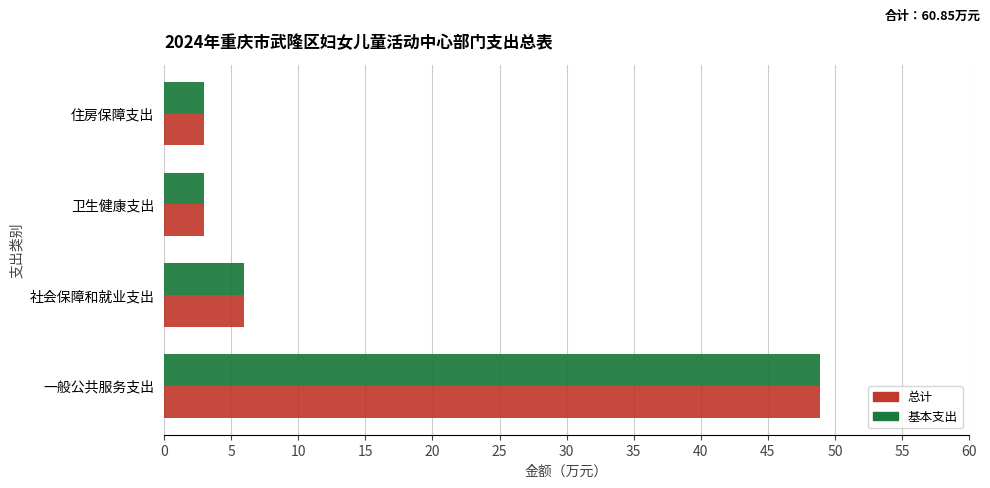

Is it true that 基本支出 equals 3.0 at 卫生健康支出?

True